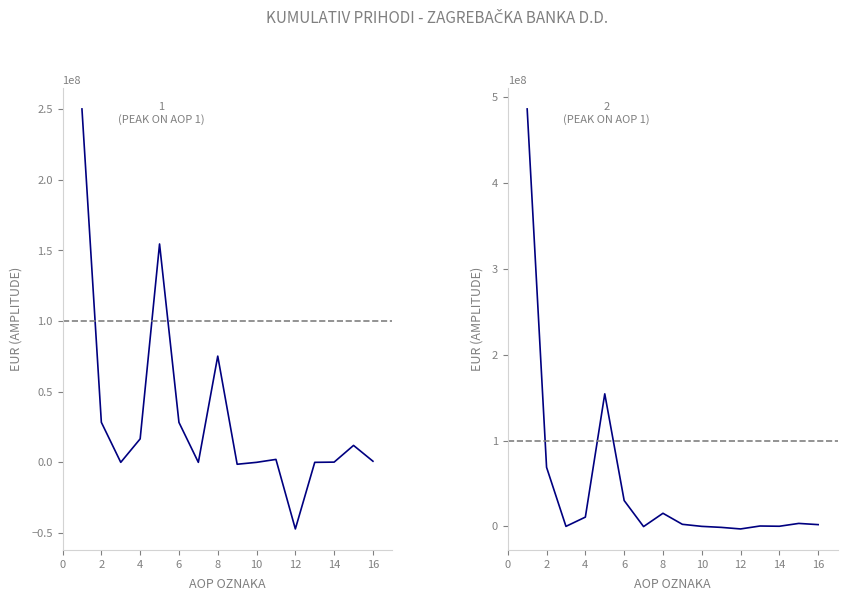

How many positive values does the Kumulativ (prev) series have?

10